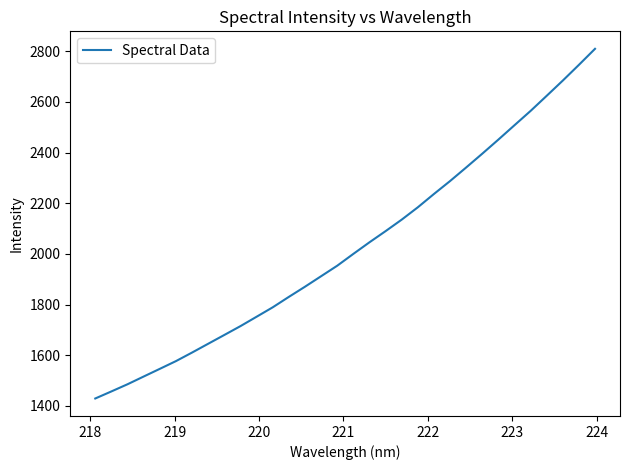

What is the greatest value displayed?

2809.8